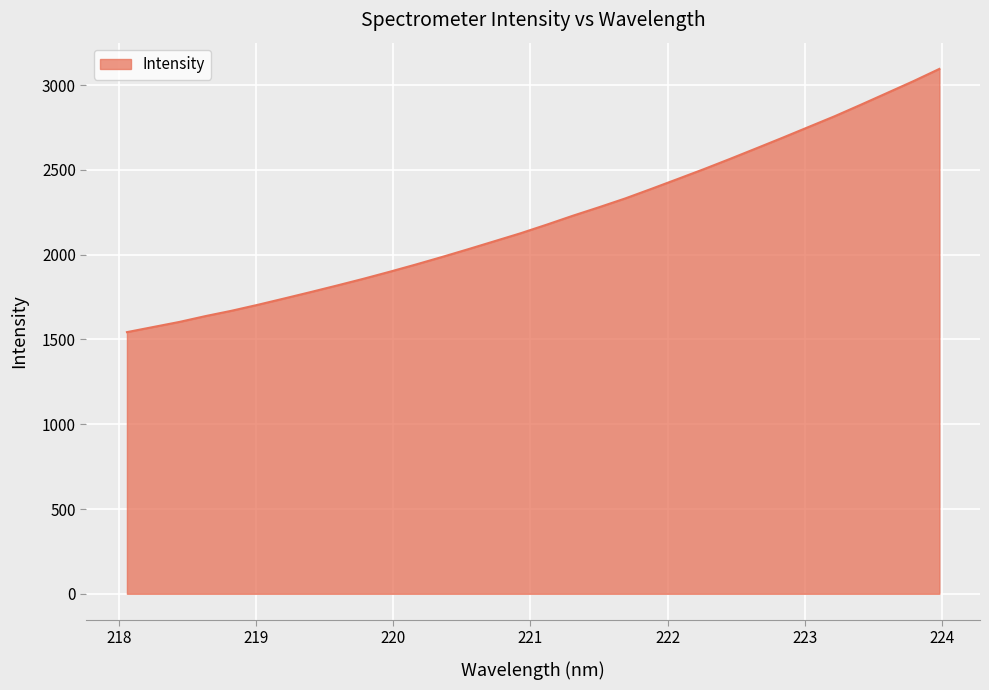

What is the difference between the maximum and minimum values?

1552.8